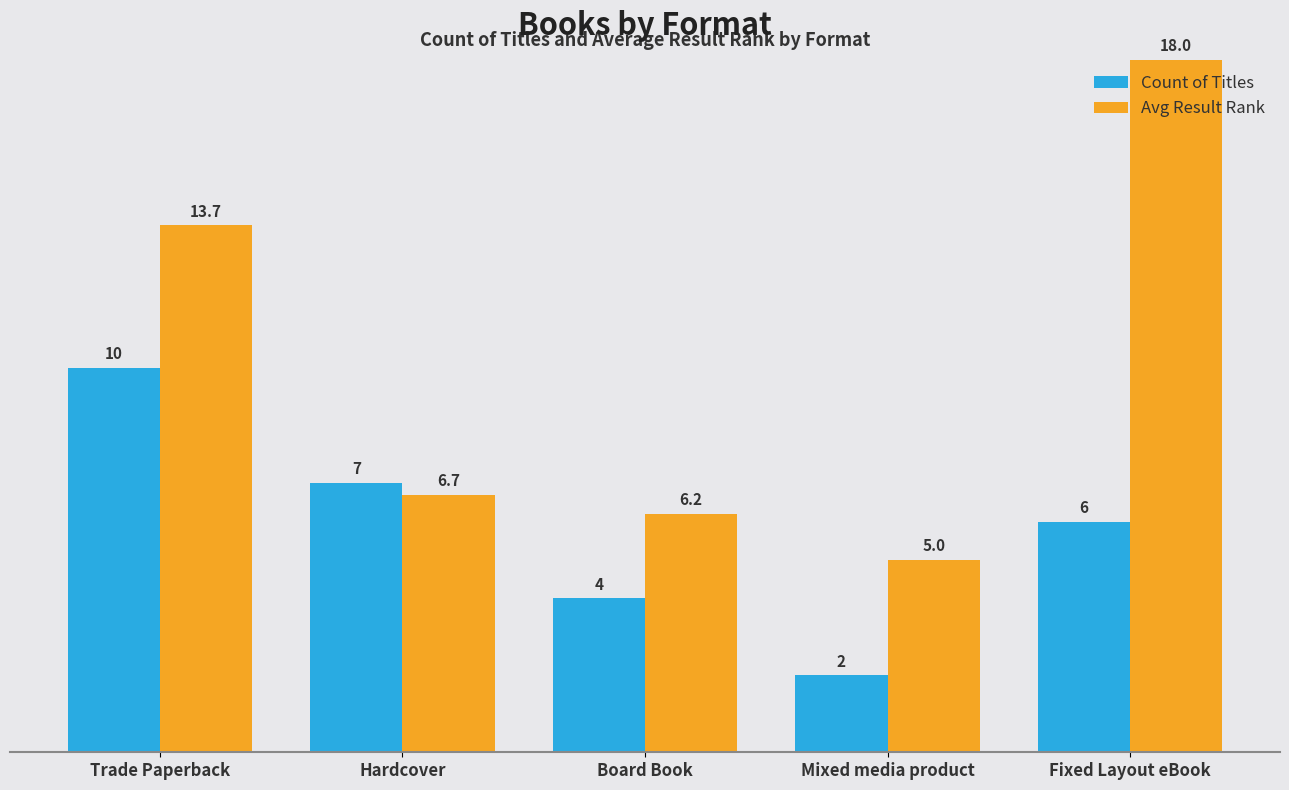

The value of Count of Titles at Board Book is 6.1. True or false?

False